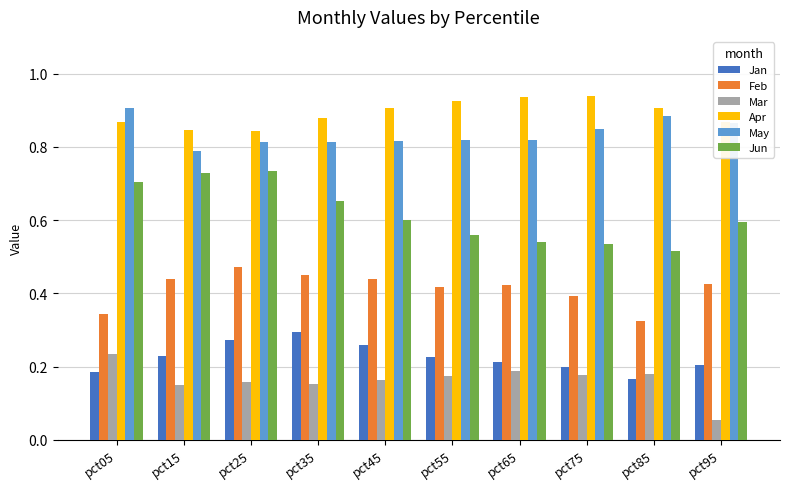

What is the sum of the Jun values at pct65 and pct35?

1.2